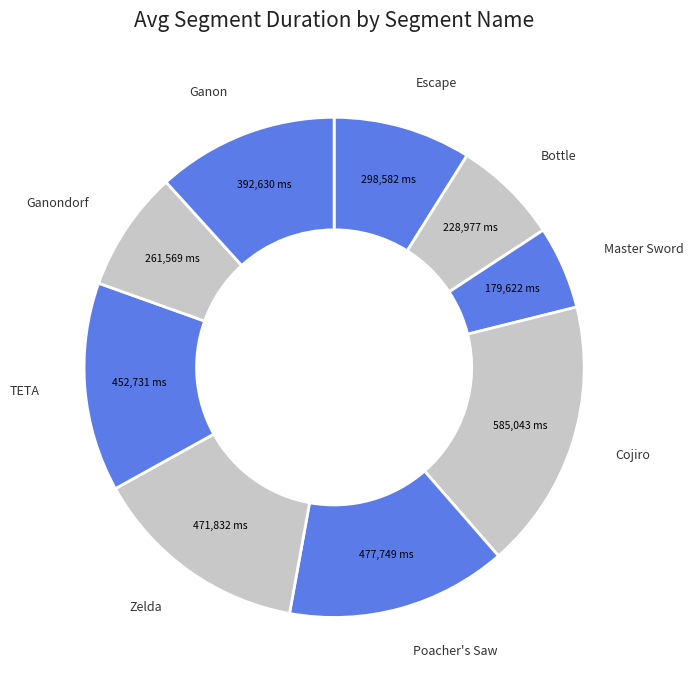

How many segments does this pie chart have?

9